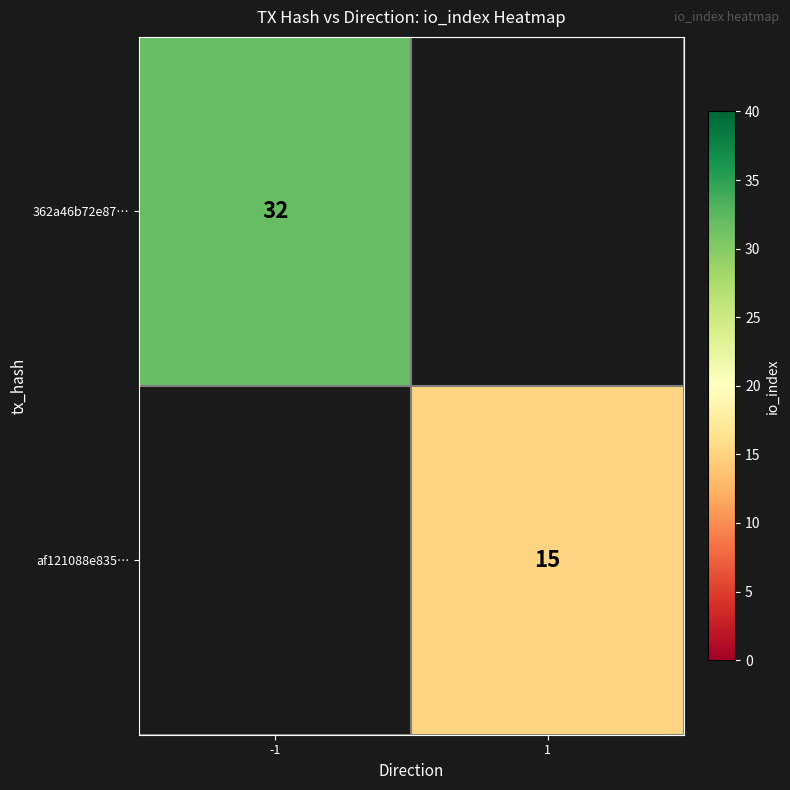

Is it true that af121088e835… equals 15 at 1?

True